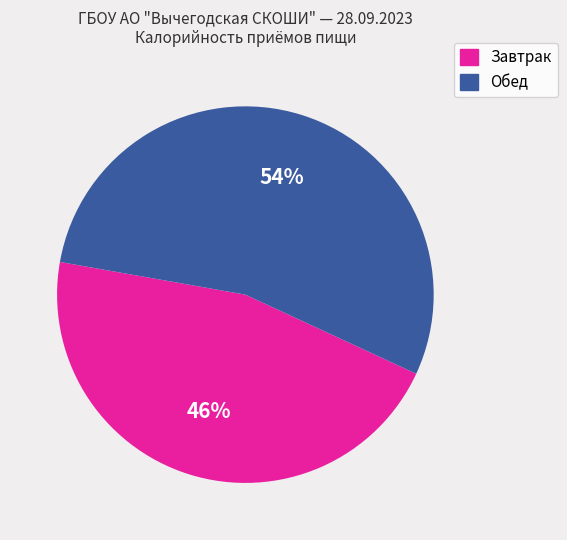

Which category has the smallest portion of the pie?

Завтрак